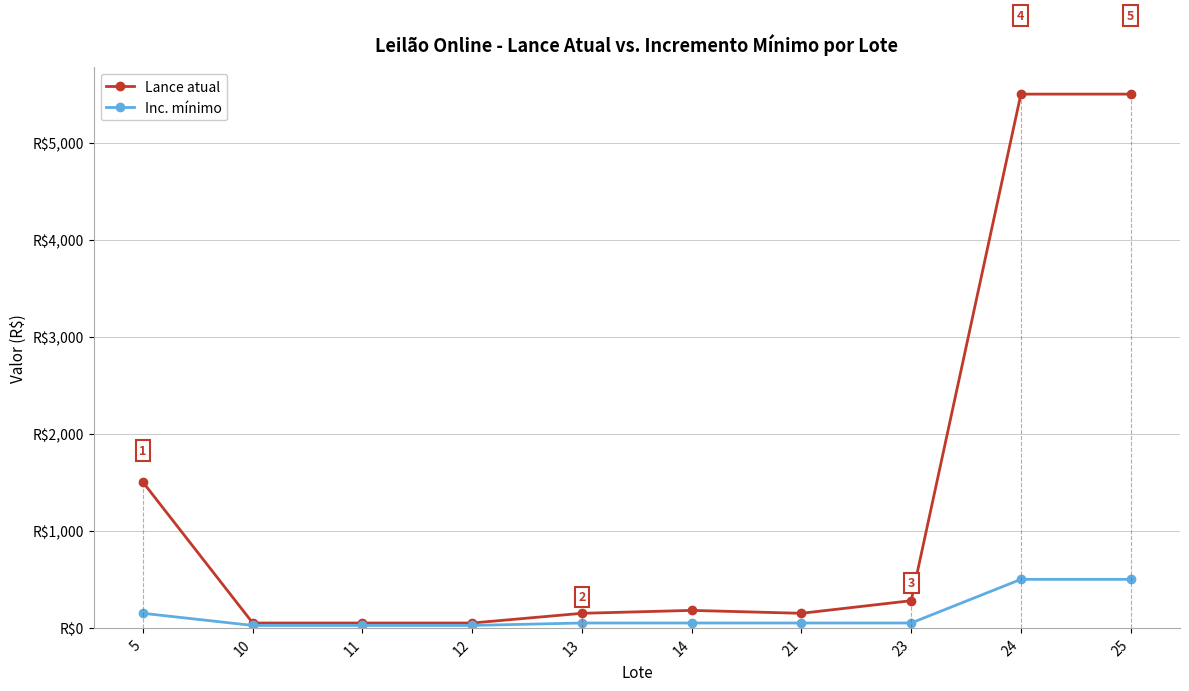

At which label does Inc. mínimo first exceed 50?

5